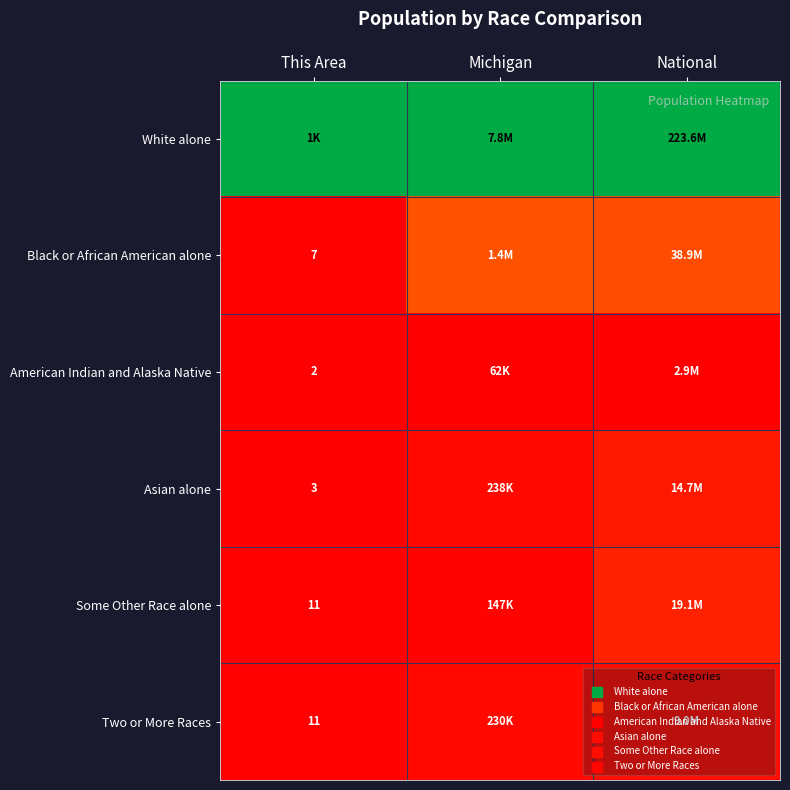

Is the value of Two or More Races at This Area greater than the value of Black or African American alone at This Area?

Yes